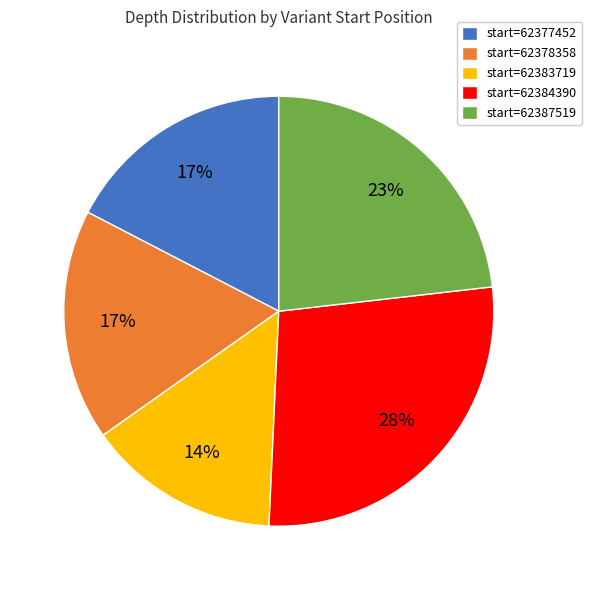

Approximately how many times larger is the value at start=62377452 compared to start=62383719?

1.2